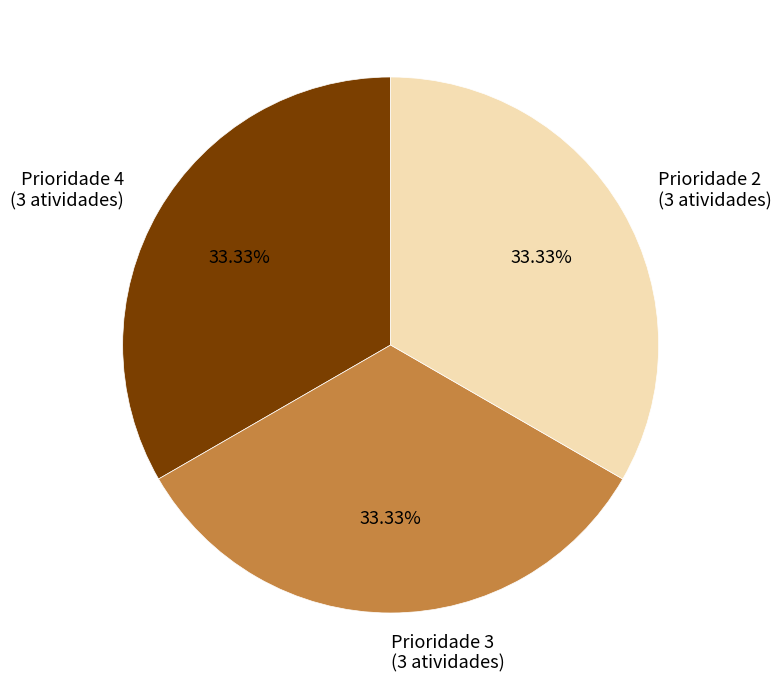

Is there any slice that represents more than half of the pie?

No